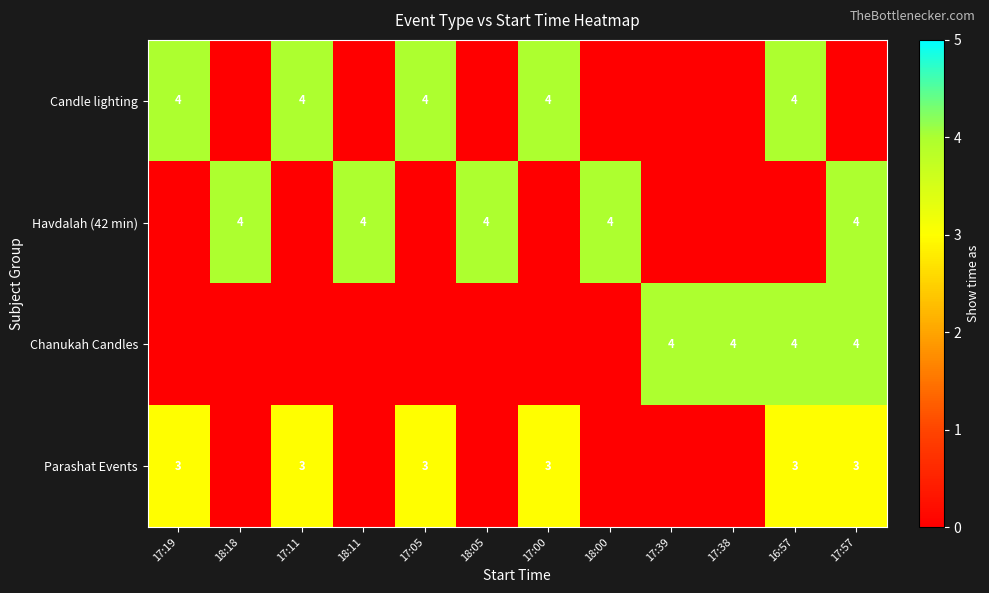

Which label corresponds to the largest value in the chart?

17:19